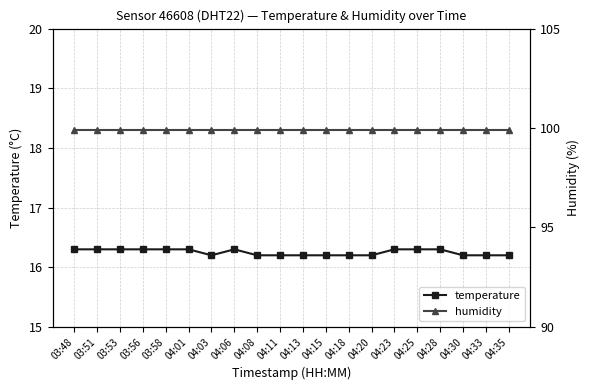

What is the highest value of the humidity series?

99.9